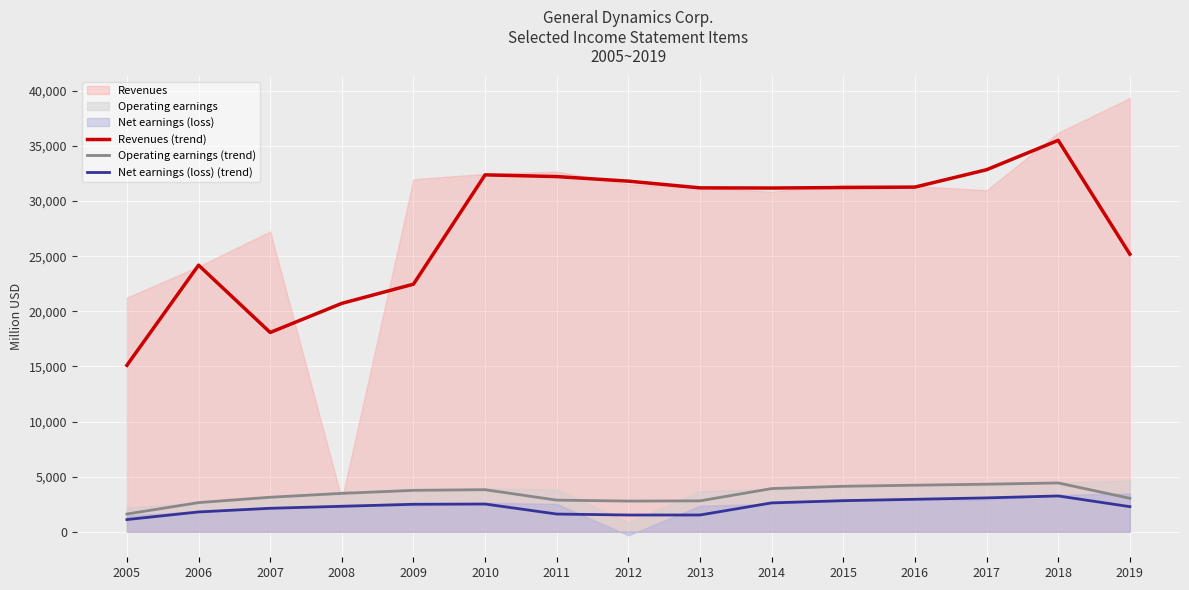

At which category does Operating earnings (trend) reach its first local valley?

2012